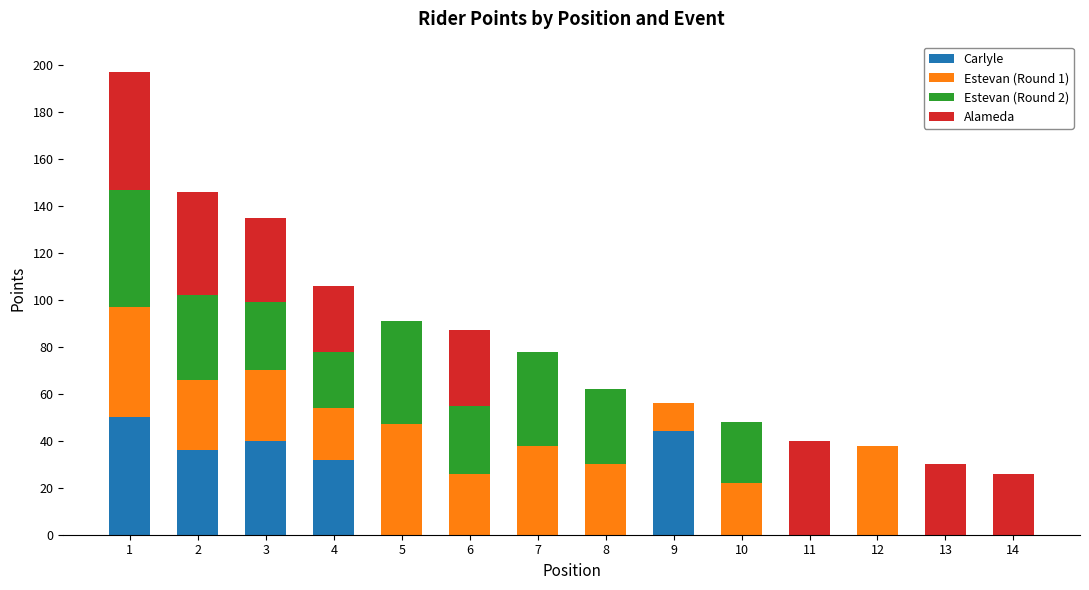

How many distinct data groups are displayed?

4